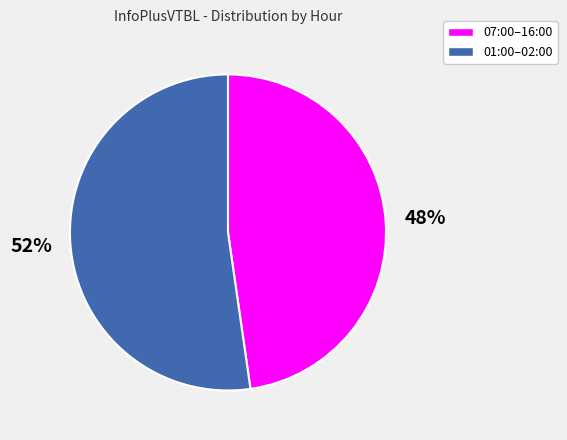

Does 01:00–02:00 account for over 50% of the chart?

Yes